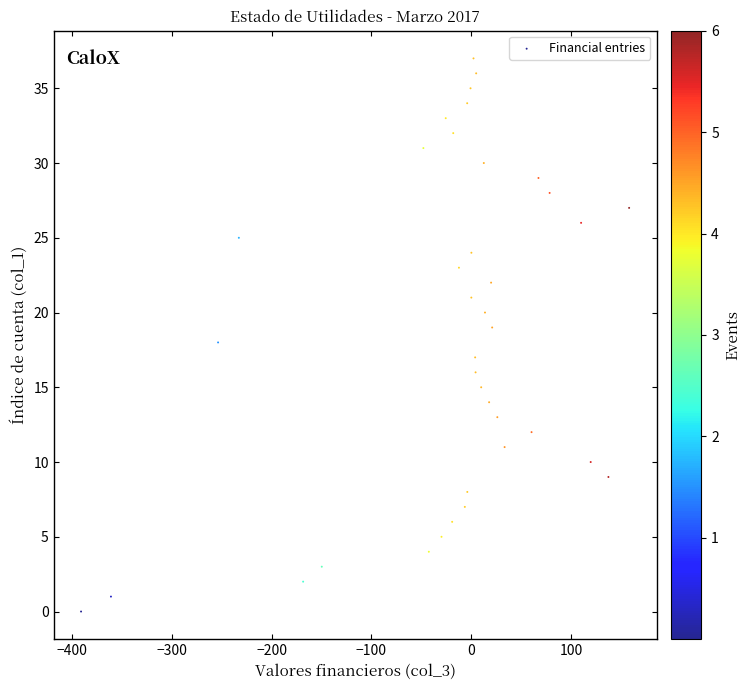

What is the range of Y values (max minus min)?

37